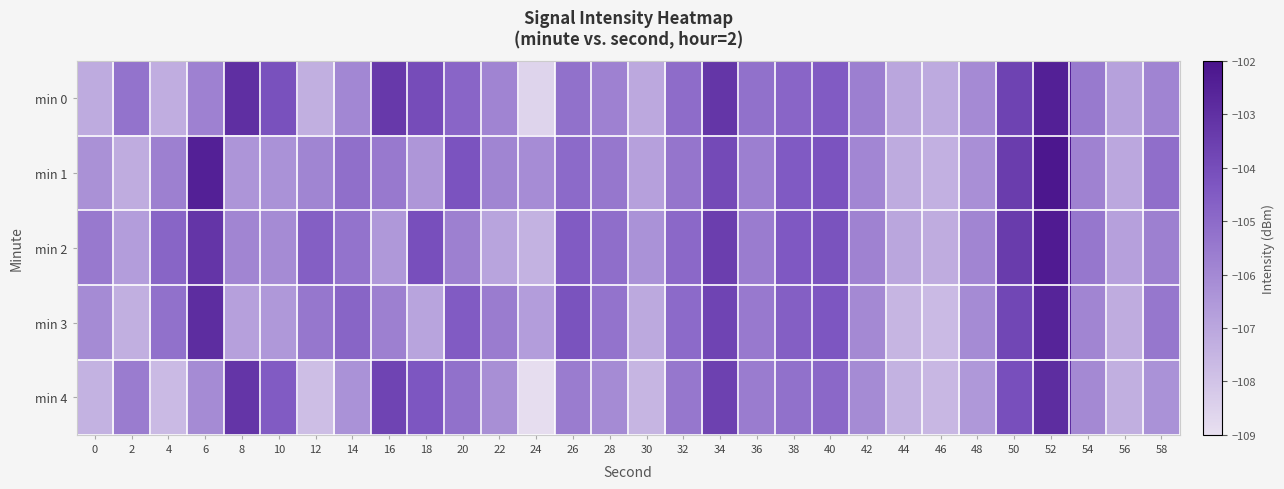

At which category is the sum across all series the highest?

52